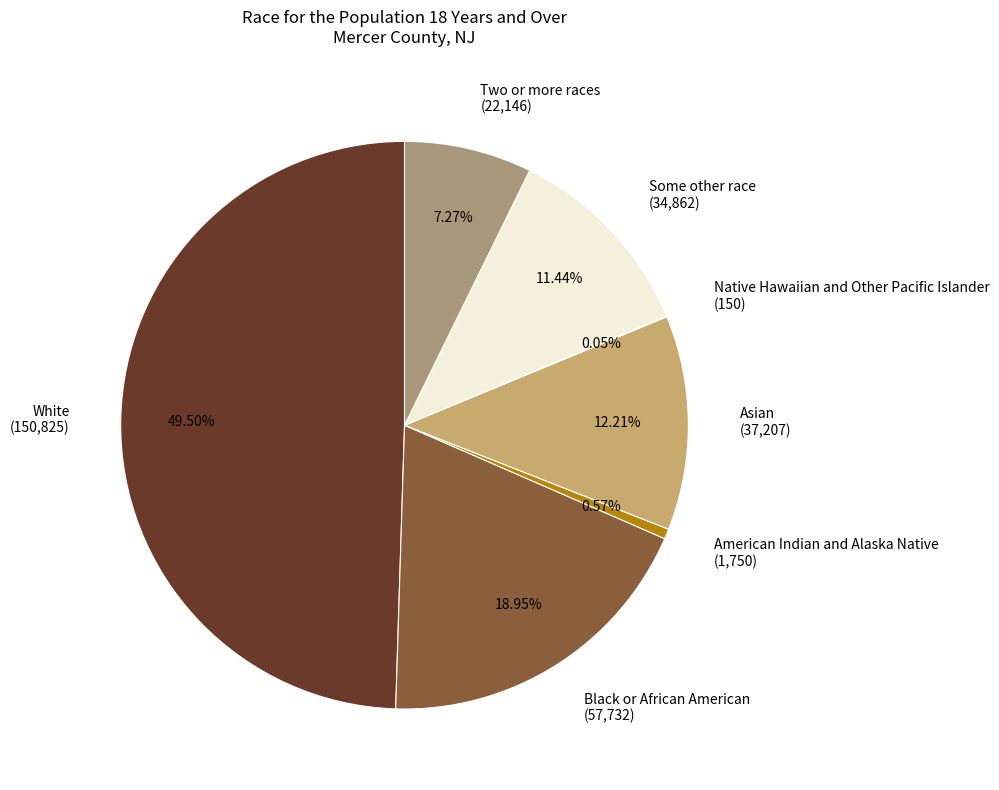

Which category has the biggest portion of the pie?

White